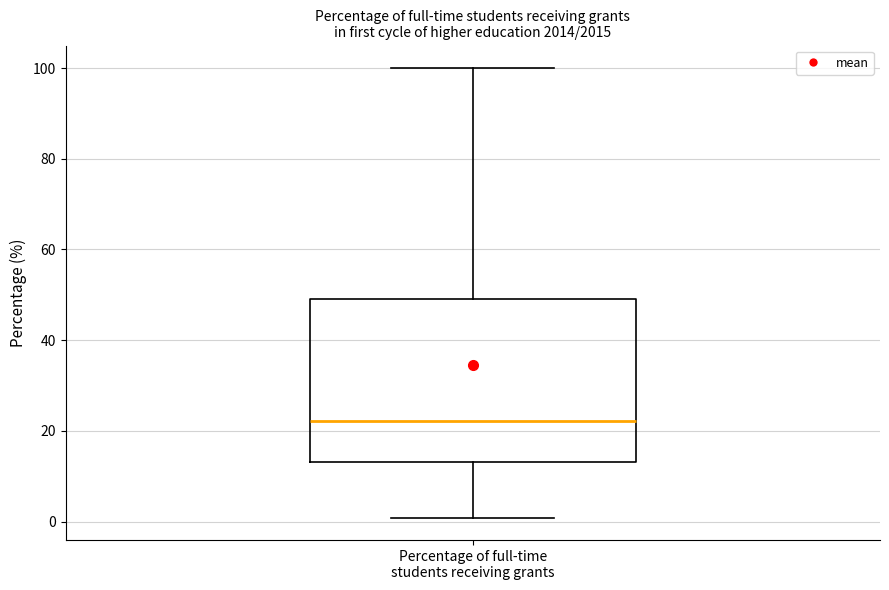

Transcribe this box plot: give where the median line is, the range the box spans, and where the two whiskers end, as read against the y-axis. The values are not printed on the chart, so give them approximately, as read against the axis.

median 22, box 14 to 50, whiskers 0 to 100